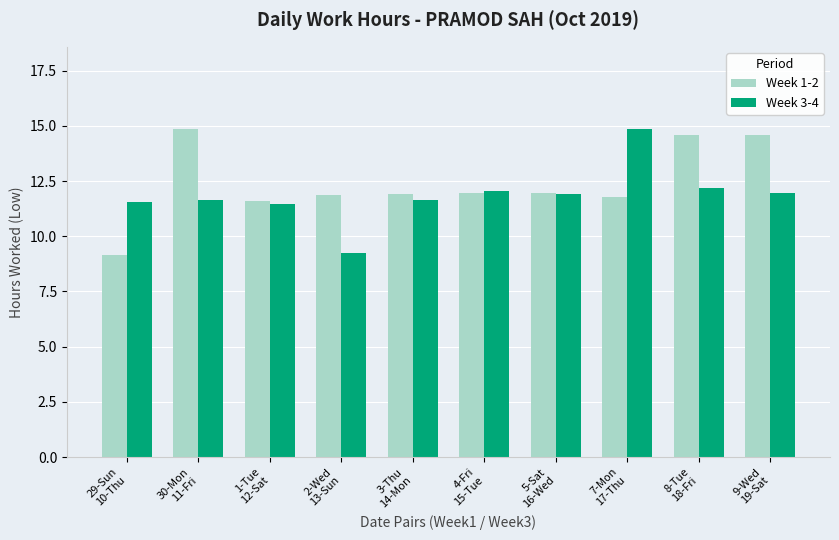

What is the minimum value shown in the chart?

9.2